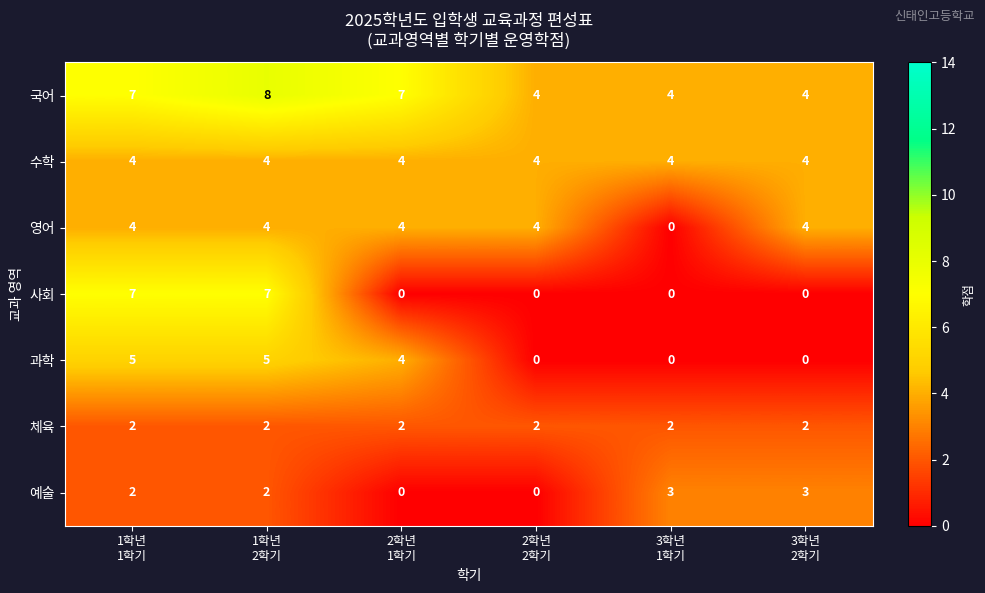

How many 사회 values are between 0 and 7?

6